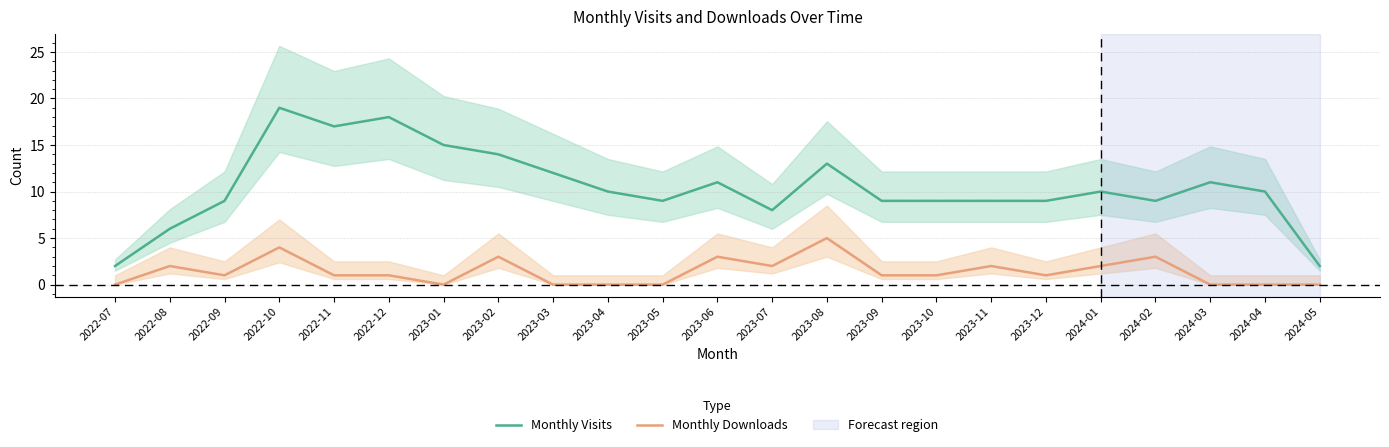

What is the difference between the maximum and minimum values in the Monthly Downloads series?

5